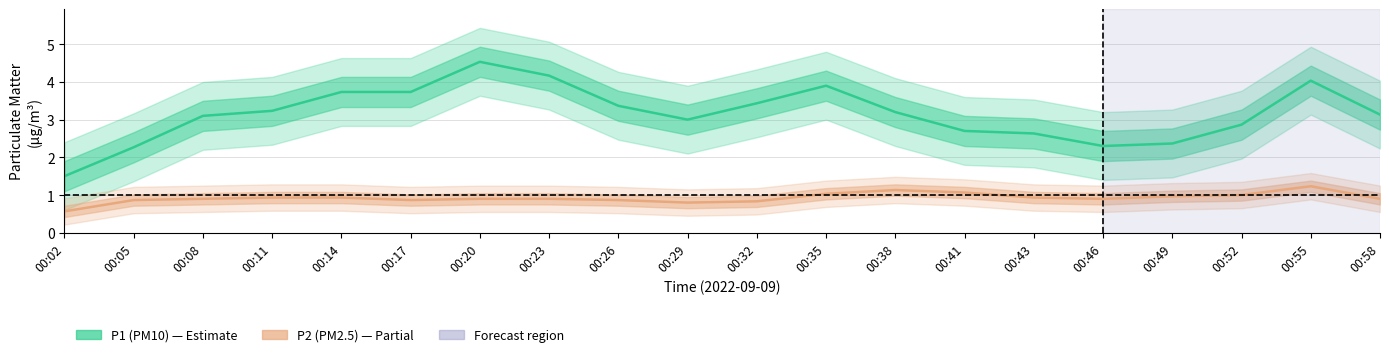

Is the value of P2 (PM2.5) at 00:46 greater than the value of P1 (PM10) at 00:08?

No